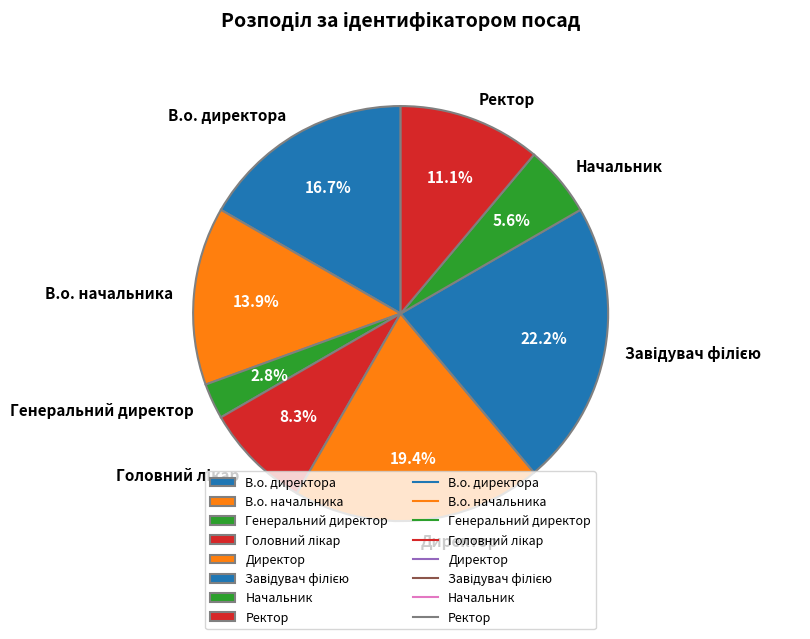

What is the smallest slice in the pie chart?

Генеральний директор